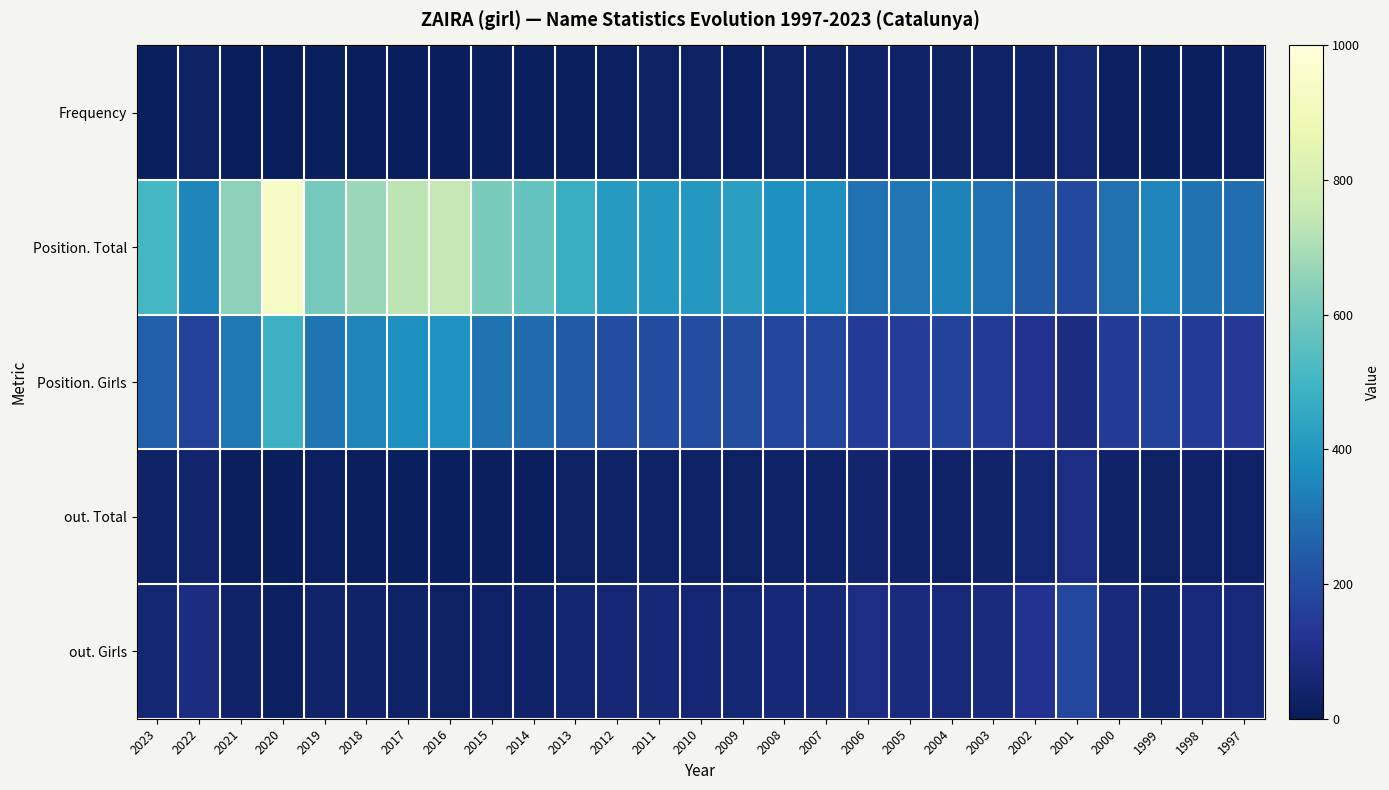

Reading left to right, list all the values displayed in this chart.

Frequency: 2023=15	2022=24	2021=11	2020=6	2019=12	2018=11	2017=9	2016=9	2015=12	2014=13	2013=17	2012=22	2011=25	2010=25	2009=23	2008=27	2007=26	2006=36	2005=31	2004=25	2003=29	2002=39	2001=58	2000=23	1999=15	1998=19	1997=20
Position. Total: 2023=504	2022=348	2021=647	2020=941	2019=604	2018=670	2017=734	2016=744	2015=611	2014=572	2013=473	2012=407	2011=402	2010=402	2009=423	2008=376	2007=369	2006=297	2005=310	2004=340	2003=297	2002=241	2001=189	2000=294	1999=347	1998=302	1997=291
Position. Girls: 2023=256	2022=167	2021=316	2020=487	2019=305	2018=344	2017=373	2016=379	2015=302	2014=285	2013=239	2012=201	2011=199	2010=202	2009=205	2008=180	2007=182	2006=145	2005=150	2004=168	2003=148	2002=116	2001=87	2000=148	1999=173	1998=146	1997=144
out. Total: 2023=28	2022=43	2021=19	2020=10	2019=20	2018=17	2017=14	2016=13	2015=17	2014=18	2013=24	2012=29	2011=31	2010=30	2009=27	2008=30	2007=31	2006=44	2005=39	2004=33	2003=40	2002=57	2001=90	2000=36	1999=25	1998=34	1997=35
out. Girls: 2023=57	2022=88	2021=39	2020=21	2019=40	2018=36	2017=28	2016=27	2015=35	2014=38	2013=49	2012=59	2011=64	2010=62	2009=56	2008=63	2007=64	2006=91	2005=81	2004=67	2003=82	2002=118	2001=184	2000=75	1999=52	1998=70	1997=73